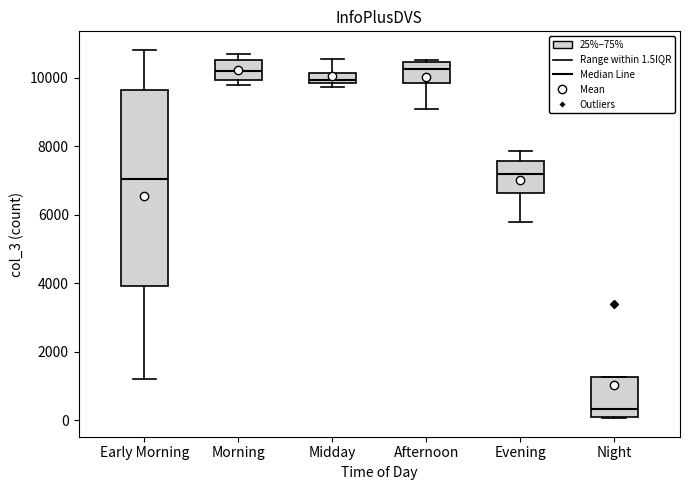

Where does the upper whisker of the box for Evening end on the y-axis? The values are not printed on the chart, so give them approximately, as read against the axis.

7800